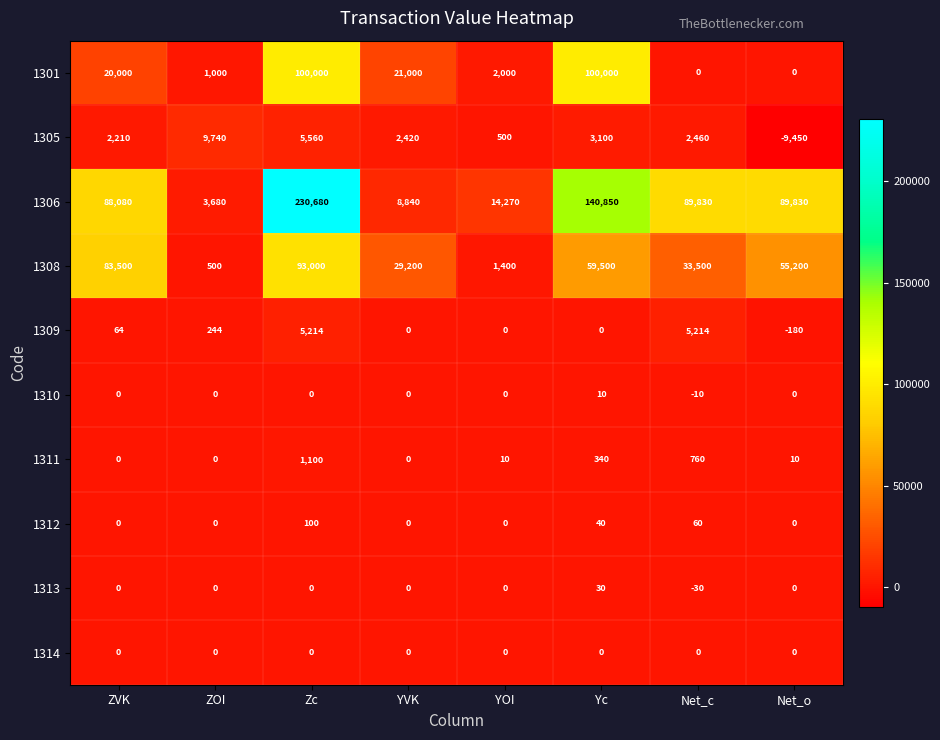

Count the number of categories in the chart.

8